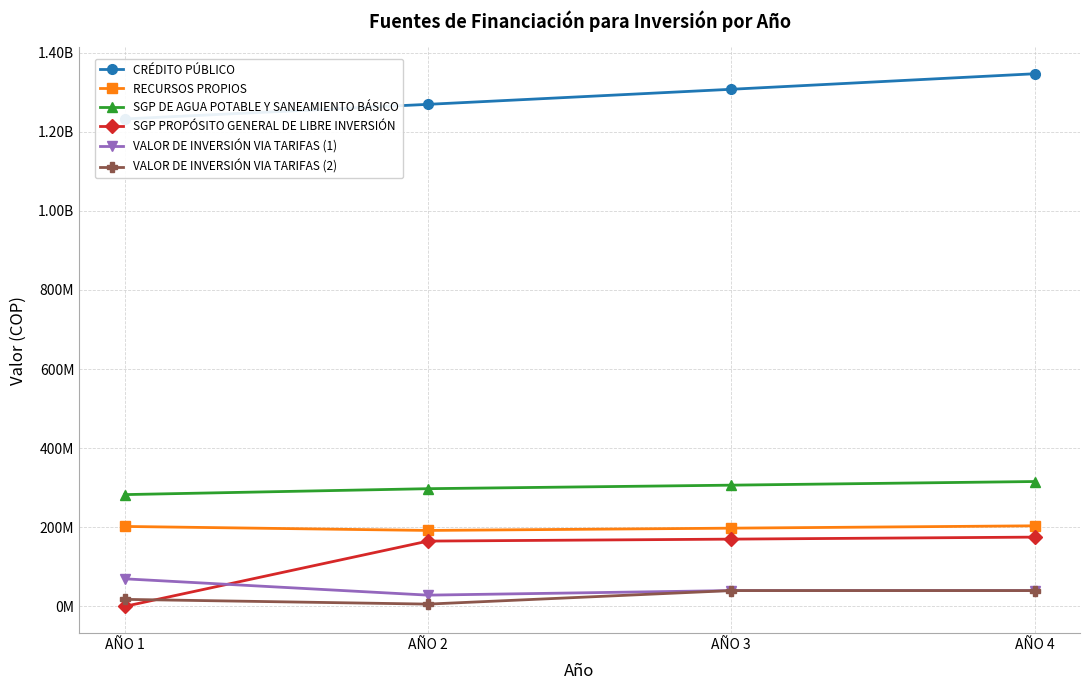

Is the value of SGP DE AGUA POTABLE Y SANEAMIENTO BÁSICO at AÑO 1 greater than the value of VALOR DE INVERSIÓN VIA TARIFAS (1) at AÑO 2?

Yes